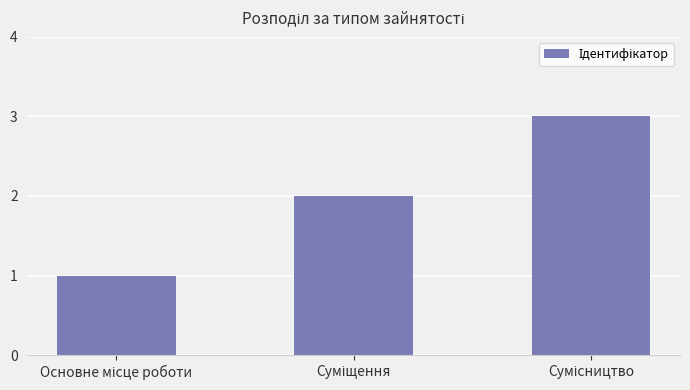

Count the values in the range 1 to 3.

3